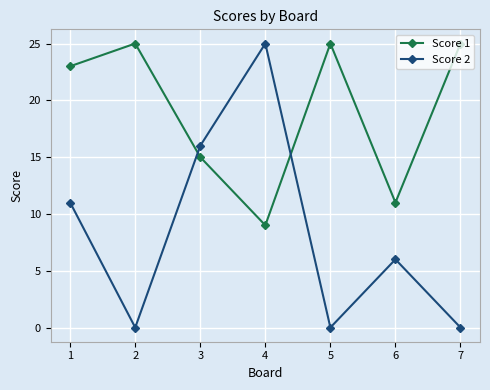

How many lines are shown in the chart?

2